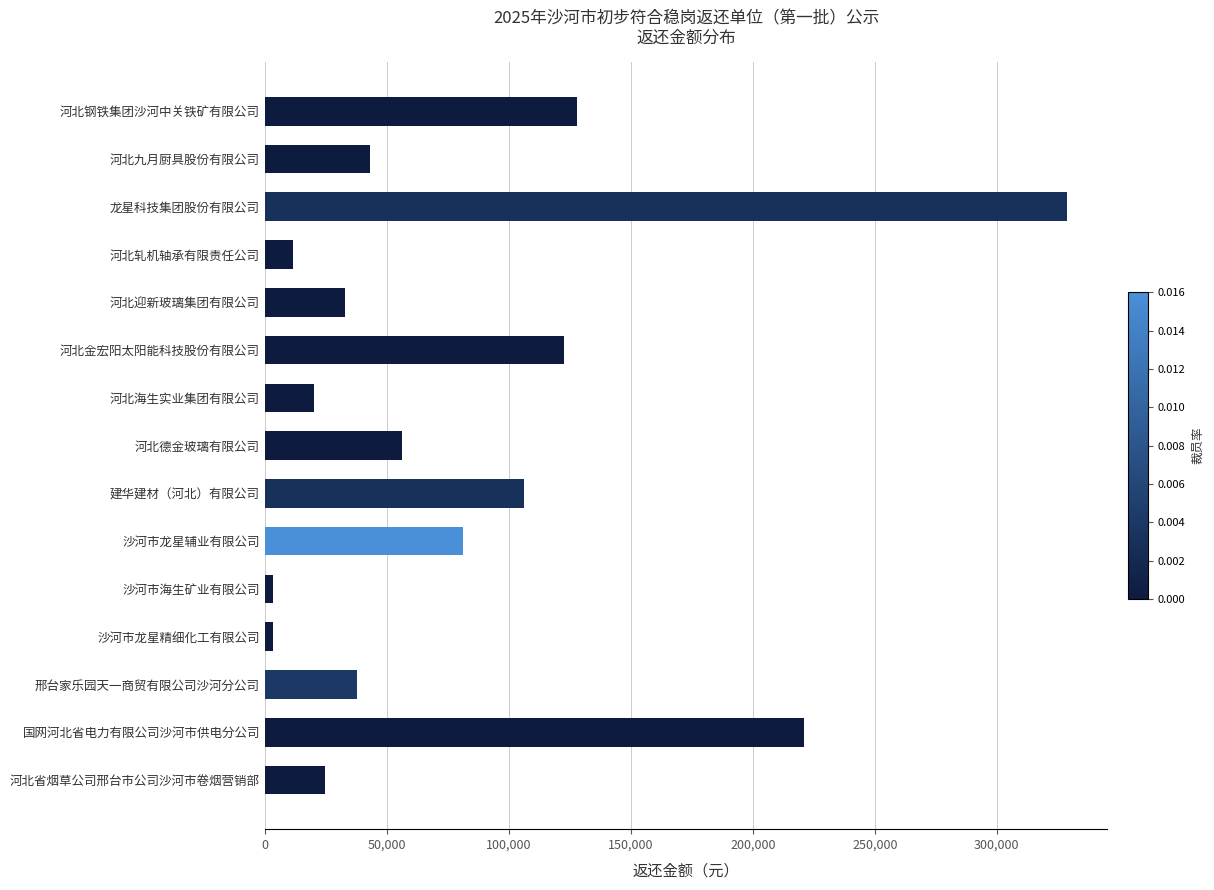

What is the label of the 13th bar from the top?

邢台家乐园天一商贸有限公司沙河分公司